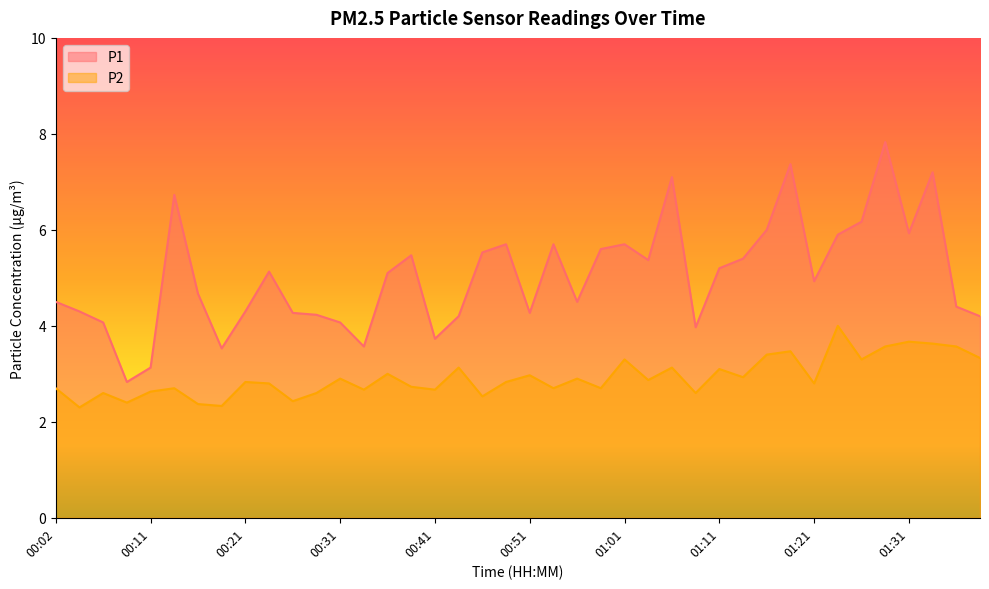

What position from the left is 01:06?

27